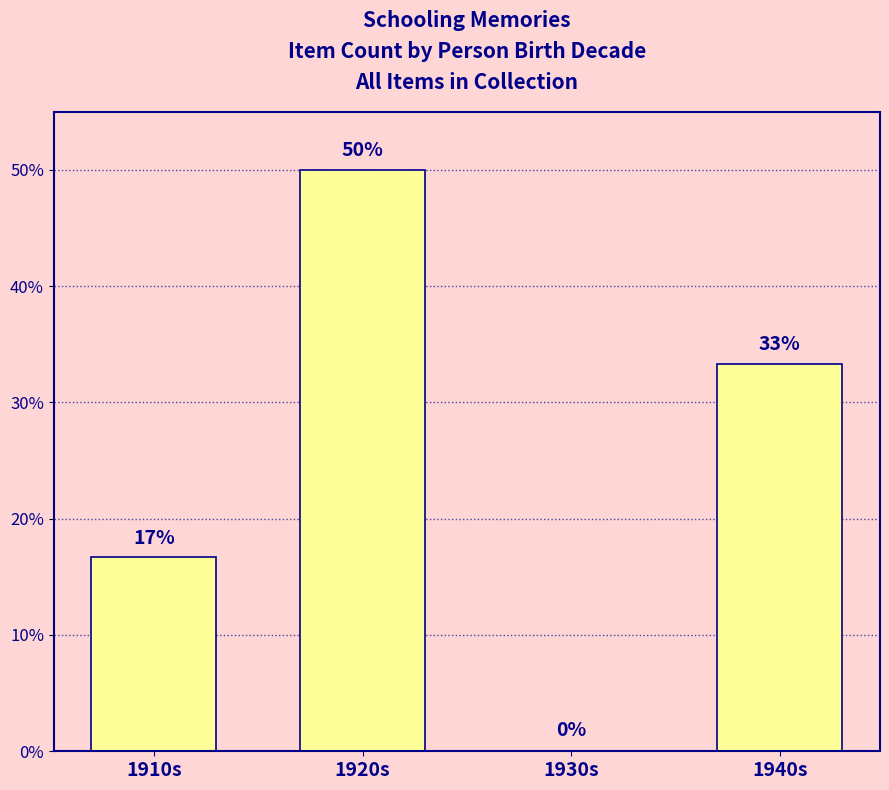

Are the bars horizontal?

No